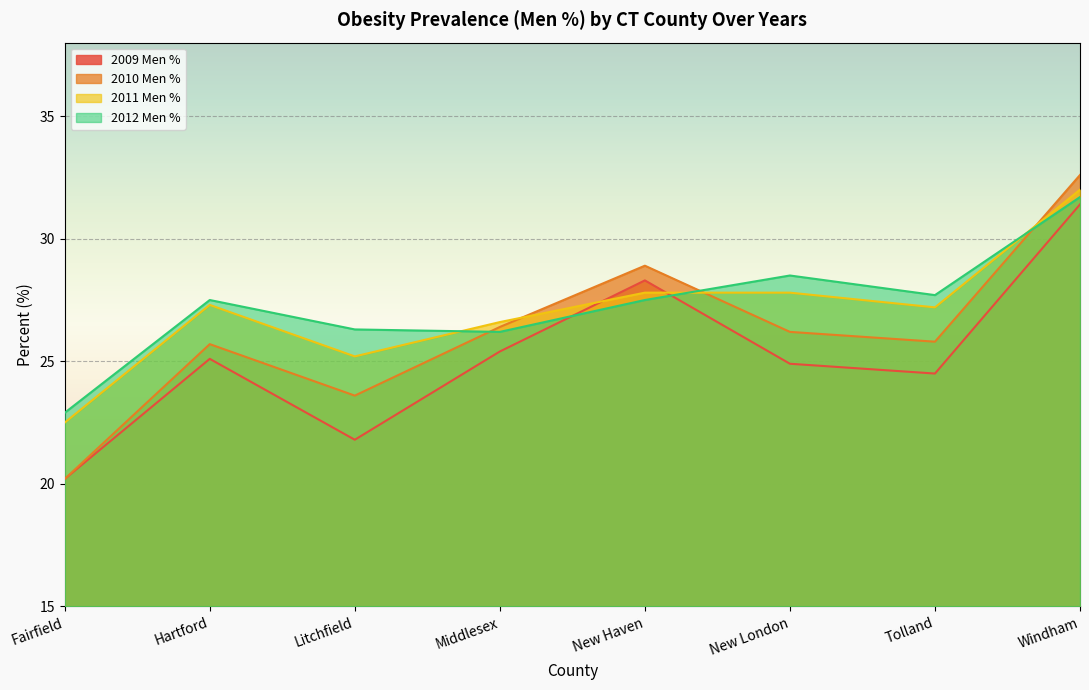

Which series has the largest range (max minus min)?

2010 Men %